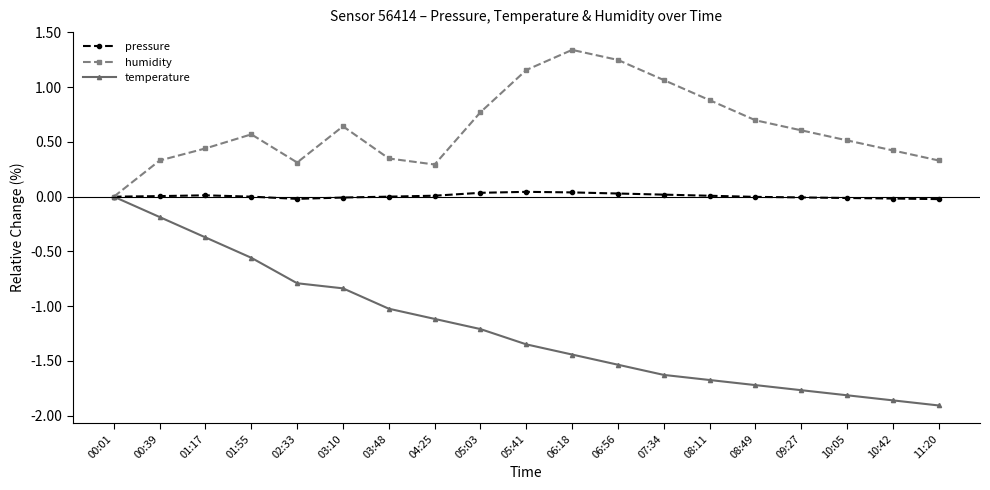

Is the value of humidity at 10:42 greater than the value of pressure at 00:01?

Yes